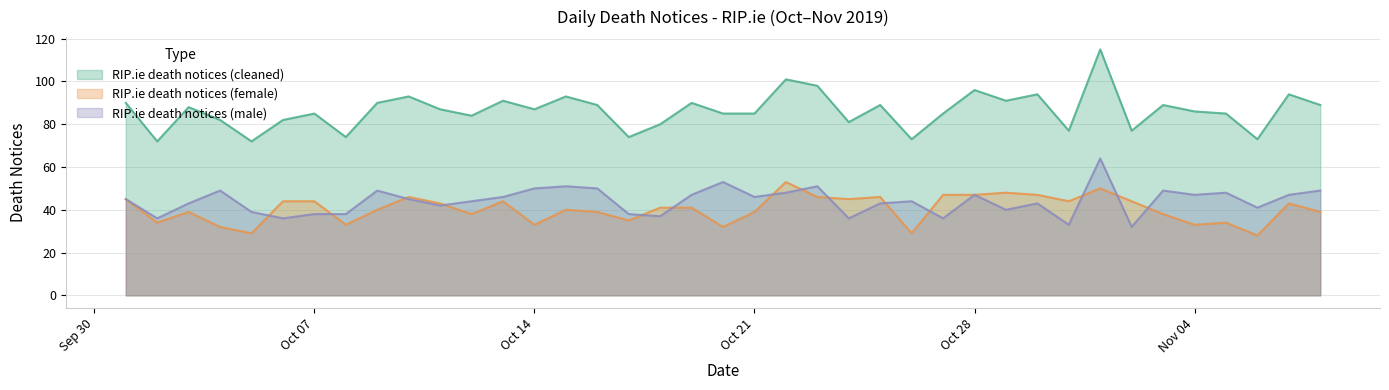

What position from the right is 2019-11-03?

6